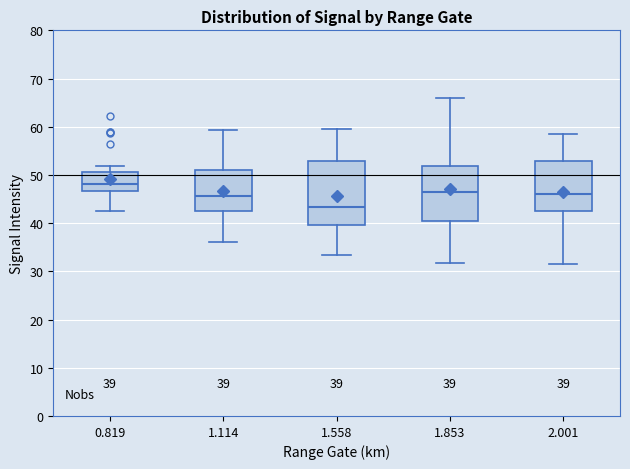

Which box is the tallest, from its lower edge to its upper edge?

1.558